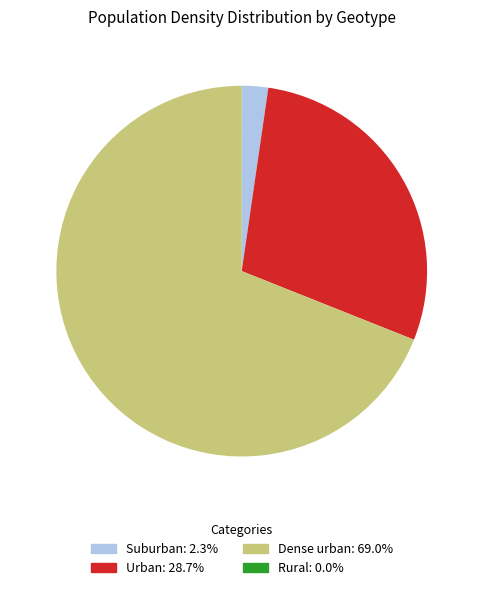

What is the largest slice in the pie chart?

Dense urban